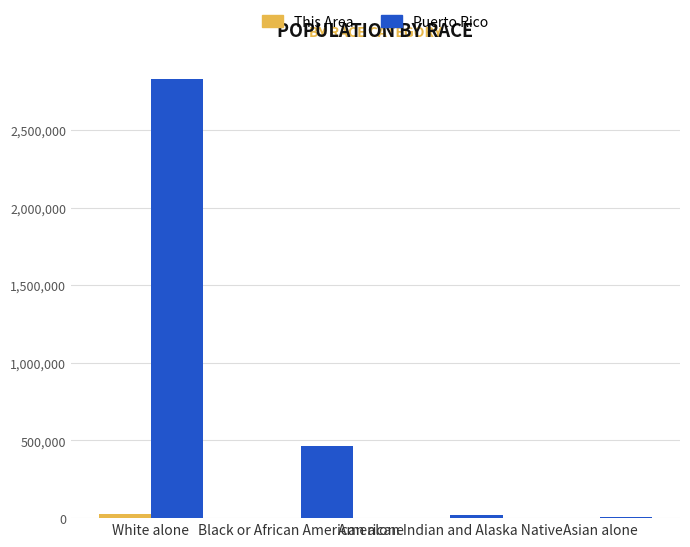

What is the maximum value for Puerto Rico?

2825100